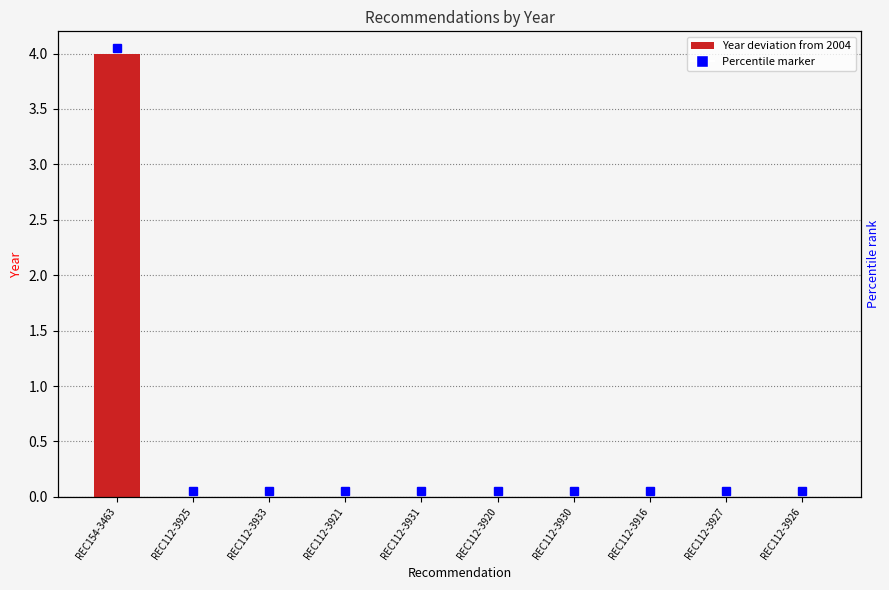

Between REC112-3925 and REC112-3927, which is larger?

REC112-3925